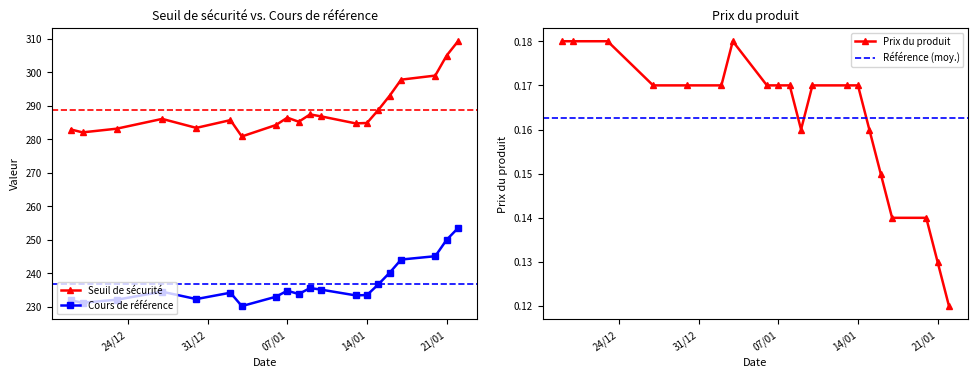

True or false: Seuil de sécurité and Prix du produit cross at least once.

False